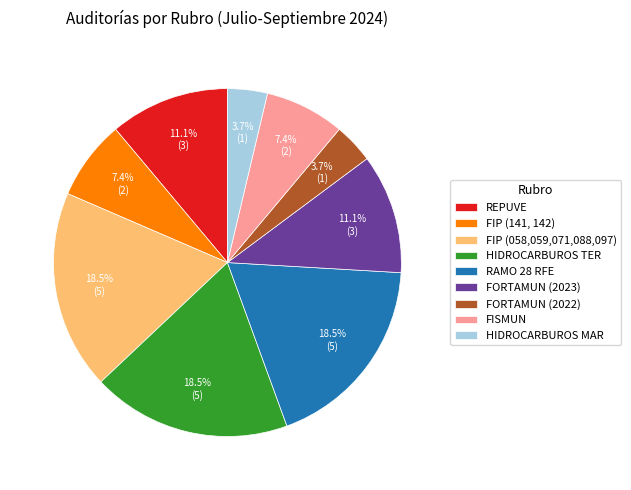

Is there a majority slice in this chart?

No